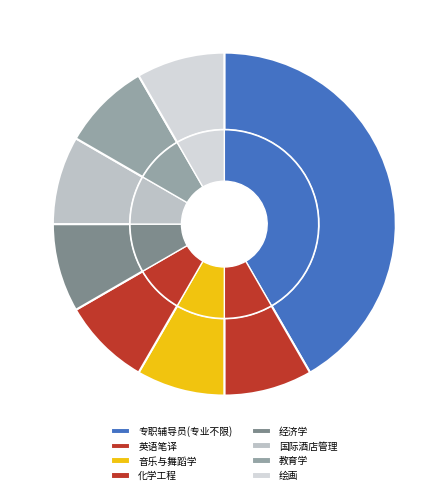

Does any single category account for the majority?

No